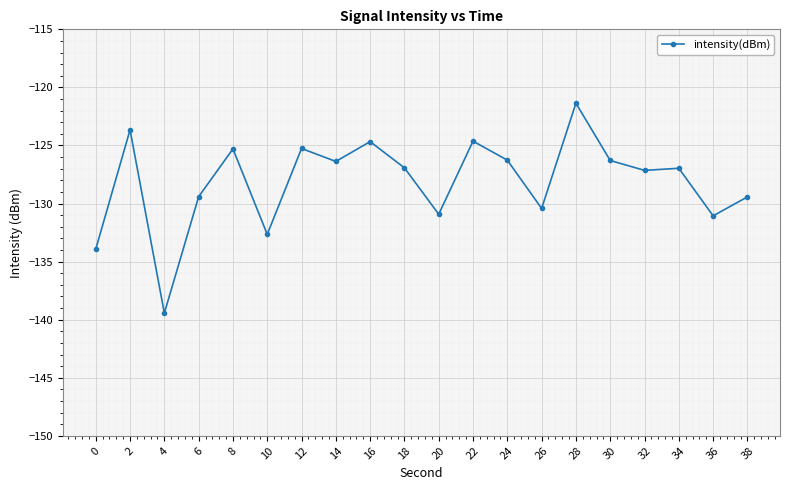

What is the value of the 10th point from the left?

-126.9